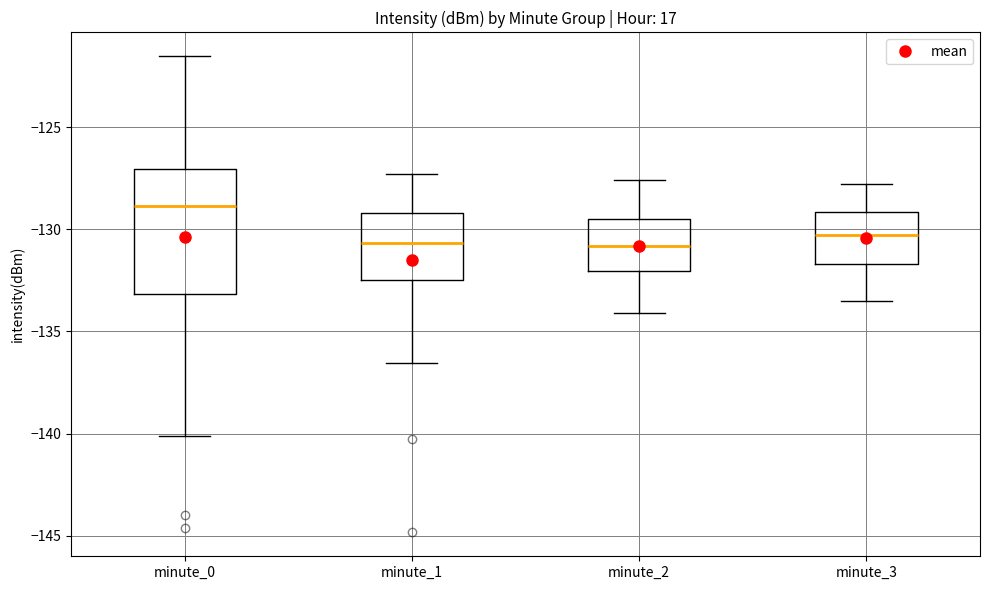

Which box has the highest median line?

minute_0